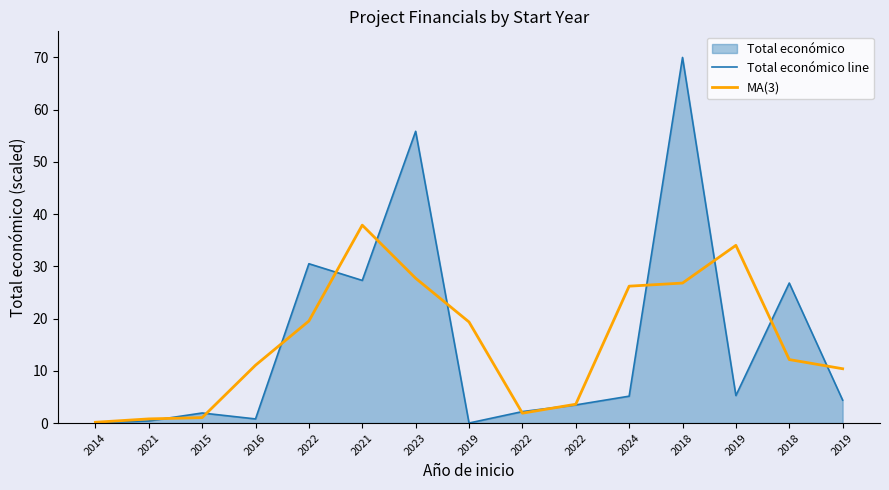

Does the chart have visible grid lines?

No